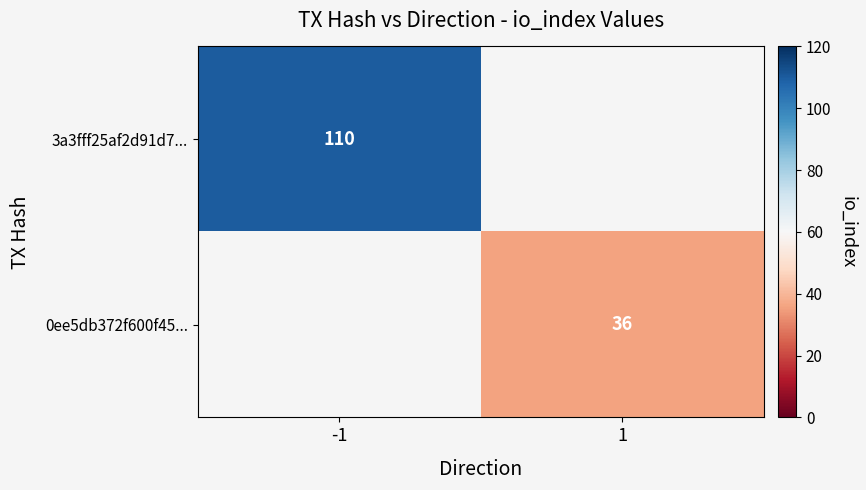

Is it true that 3a3fff25af2d91d7... equals 166 at -1?

False